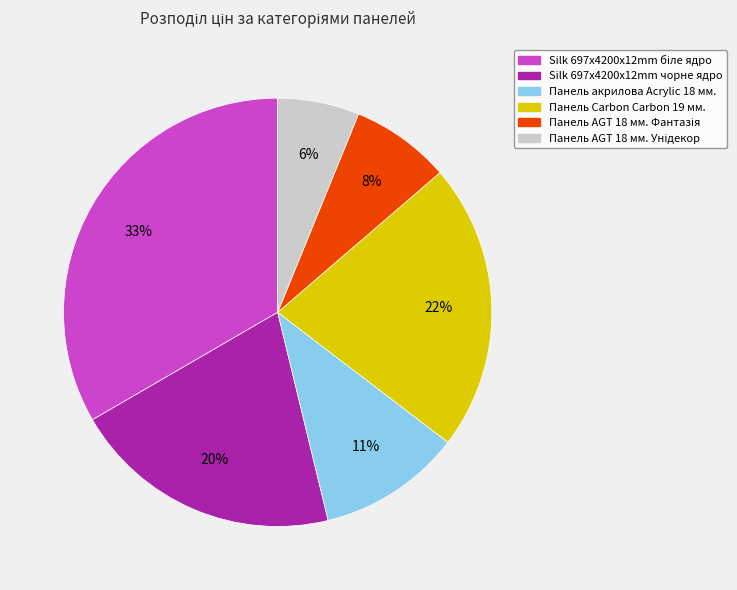

Is there any slice that represents more than half of the pie?

No